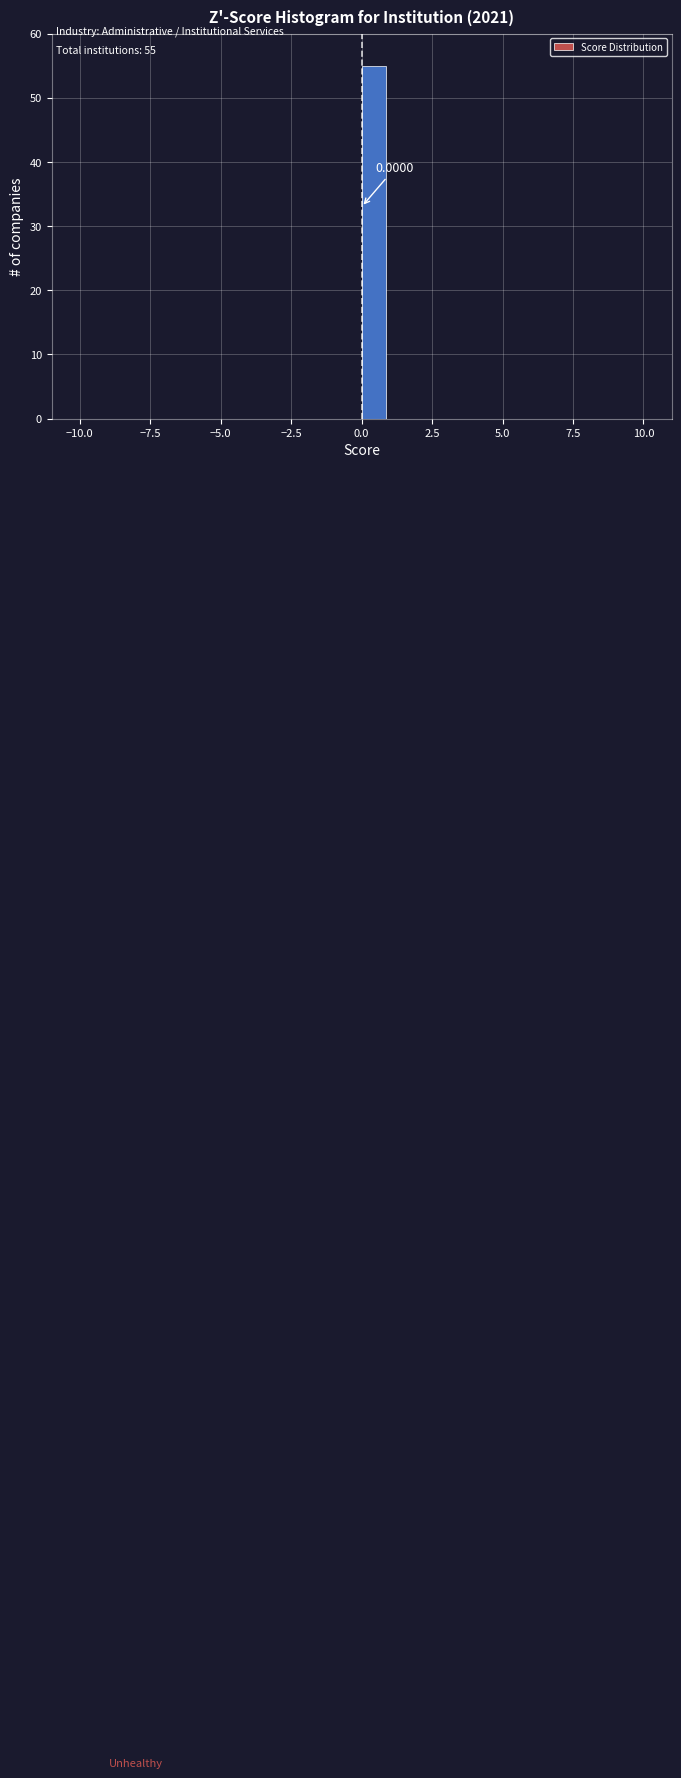

Around what value on the x-axis is the tallest bar? Give the approximate position of its centre, as read against the axis.

0.5